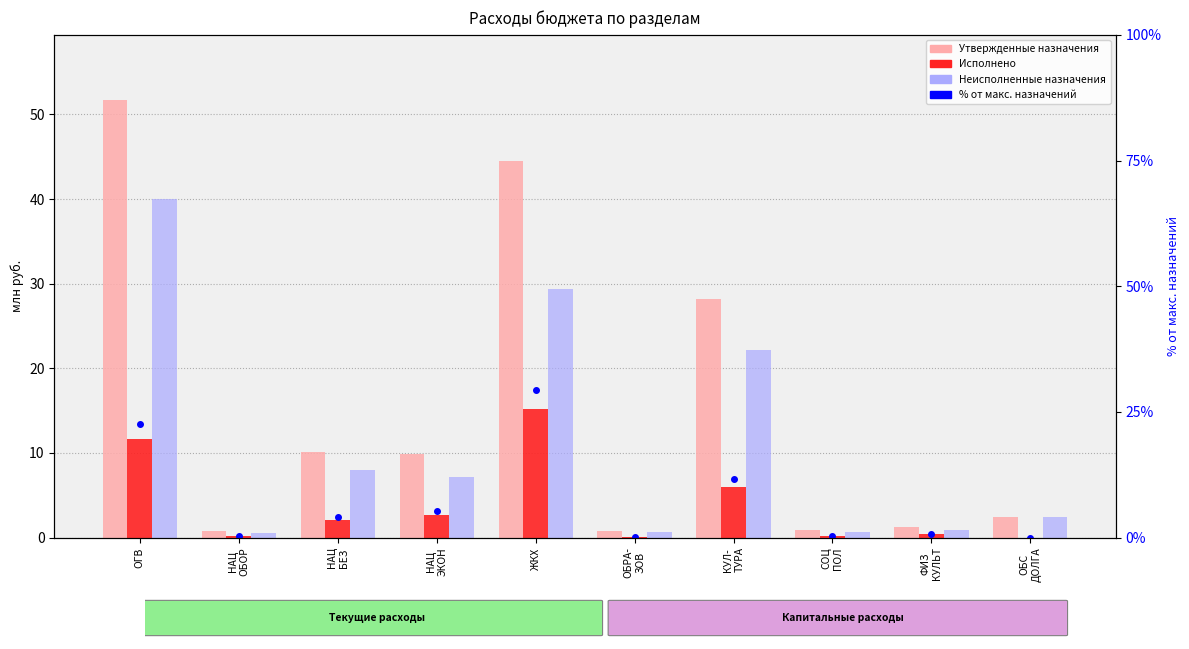

Reading right to left, list all the values displayed in this chart.

Утвержденные назначения: 2.4	1.2	0.8	28.1	0.8	44.5	9.8	10.1	0.7	51.7
Исполнено: 0.0	0.4	0.2	6.0	0.0	15.2	2.7	2.1	0.1	11.7
Неисполненные назначения: 2.4	0.9	0.7	22.1	0.7	29.3	7.1	8.0	0.6	40.0
% от макс. назначений: 0.0	0.7	0.3	11.6	0.1	29.4	5.2	4.1	0.3	22.6